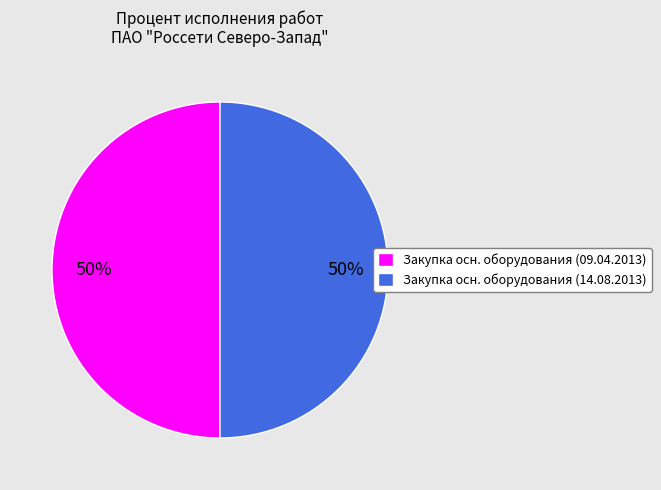

How many segments does this pie chart have?

2